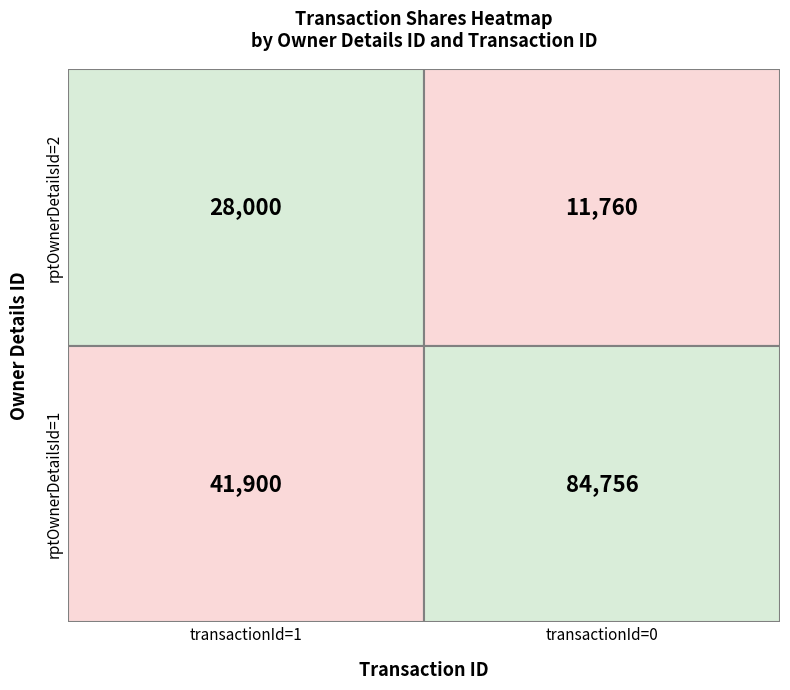

What is the sum of all 1 values?

126656